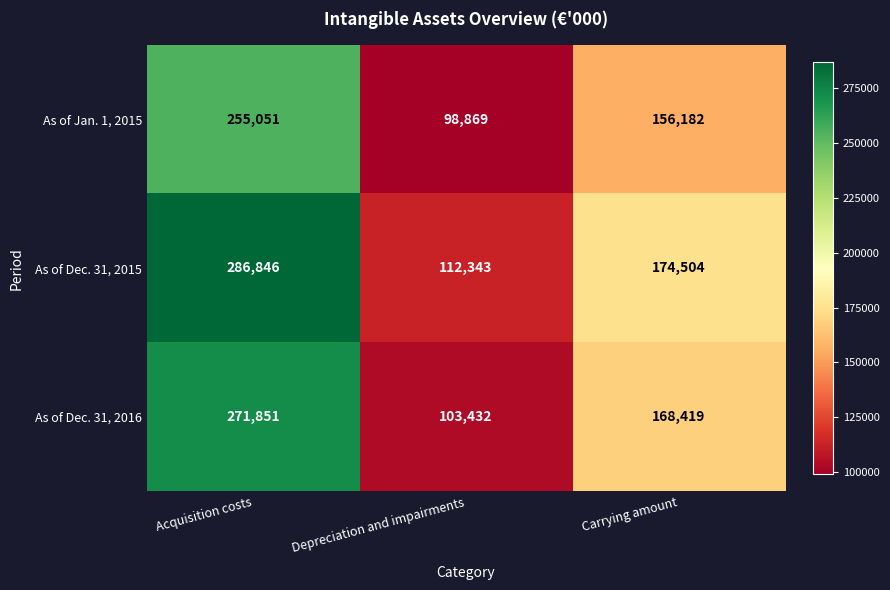

What is the total value across all series at Acquisition costs?

813748